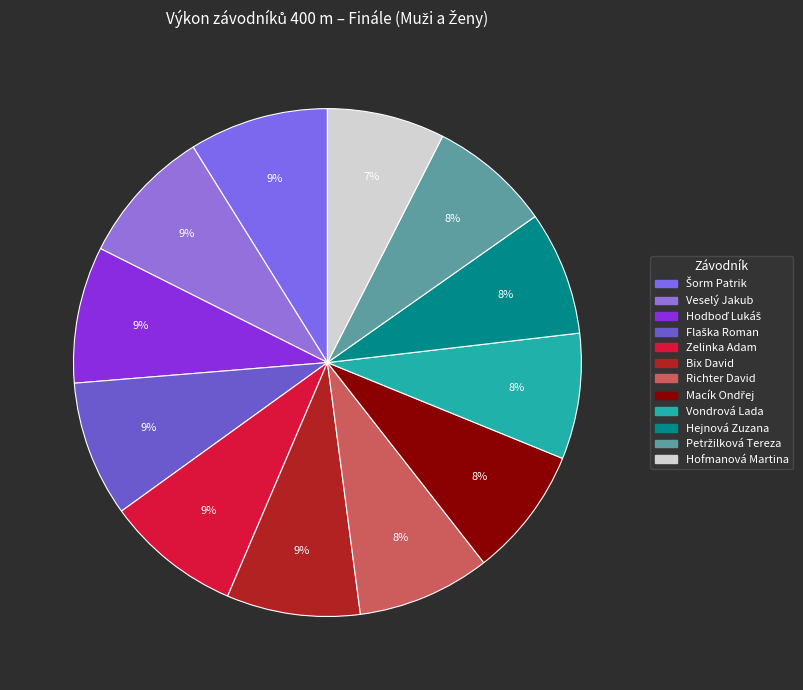

Combined, what portion of the pie is Šorm Patrik and Vondrová Lada?

16.5%